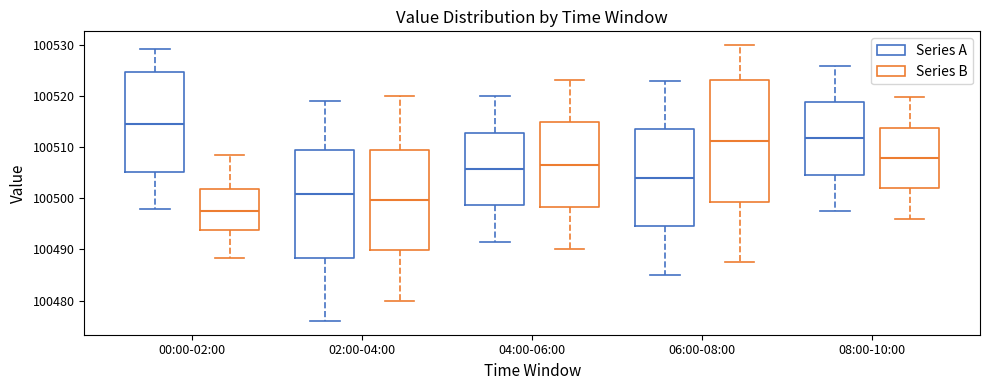

Comparing the boxes themselves (not the whiskers), which one is the tallest?

06:00-08:00 (Series B)